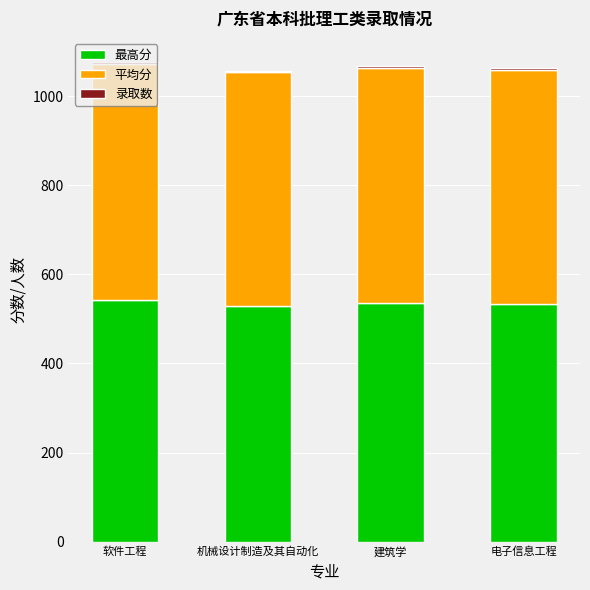

The value of 最高分 at 建筑学 is 536.0. True or false?

True